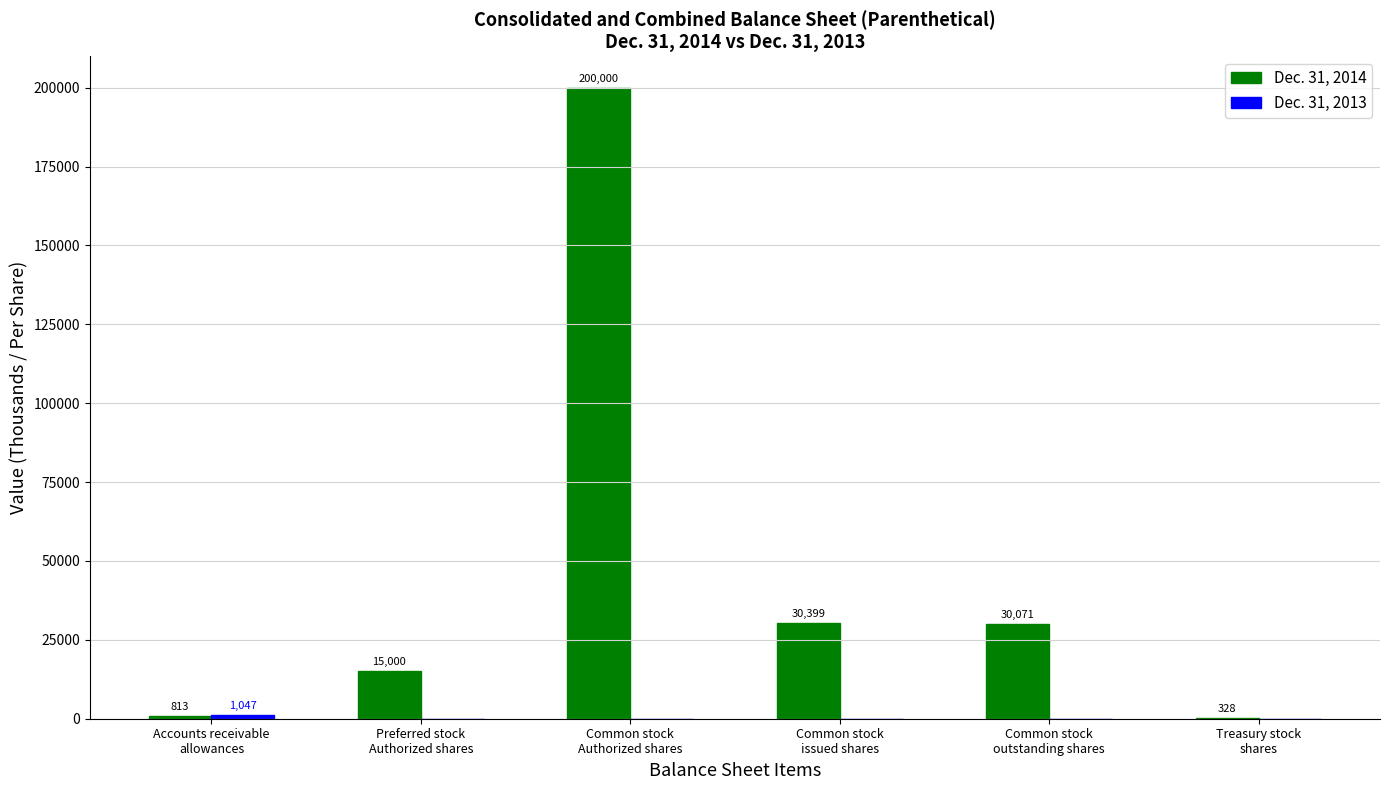

How many data points does each series have?

6